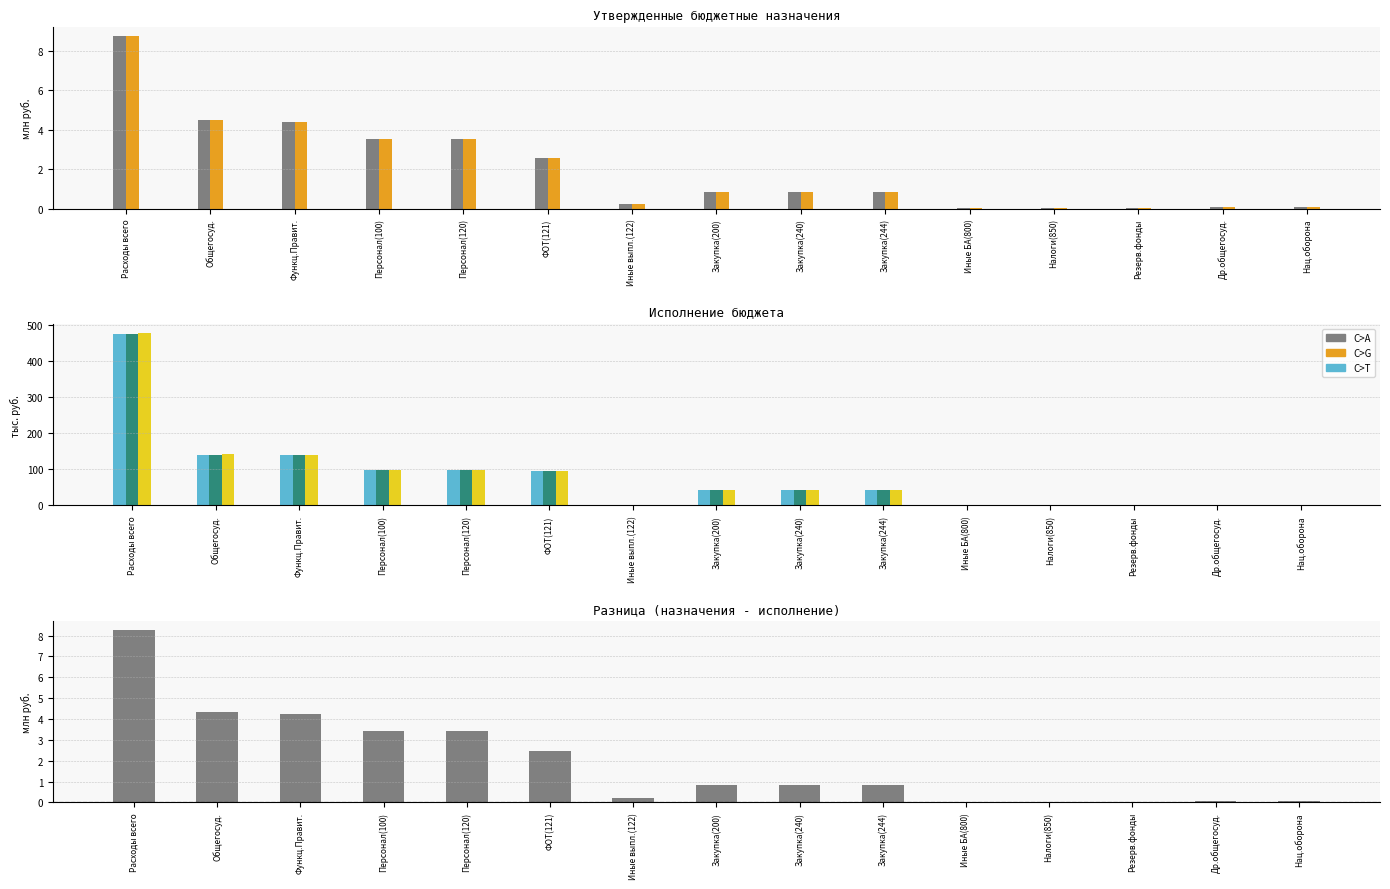

At ФОТ(121), list the series in order from smallest to largest.

Разница (назначения - исполнено), Утв. назначения (консолид.), Утв. назначения (бюджет субъекта), Исполнено (консолид.), Исполнено (бюджет субъекта), Исполнено (итог с трансфертами)